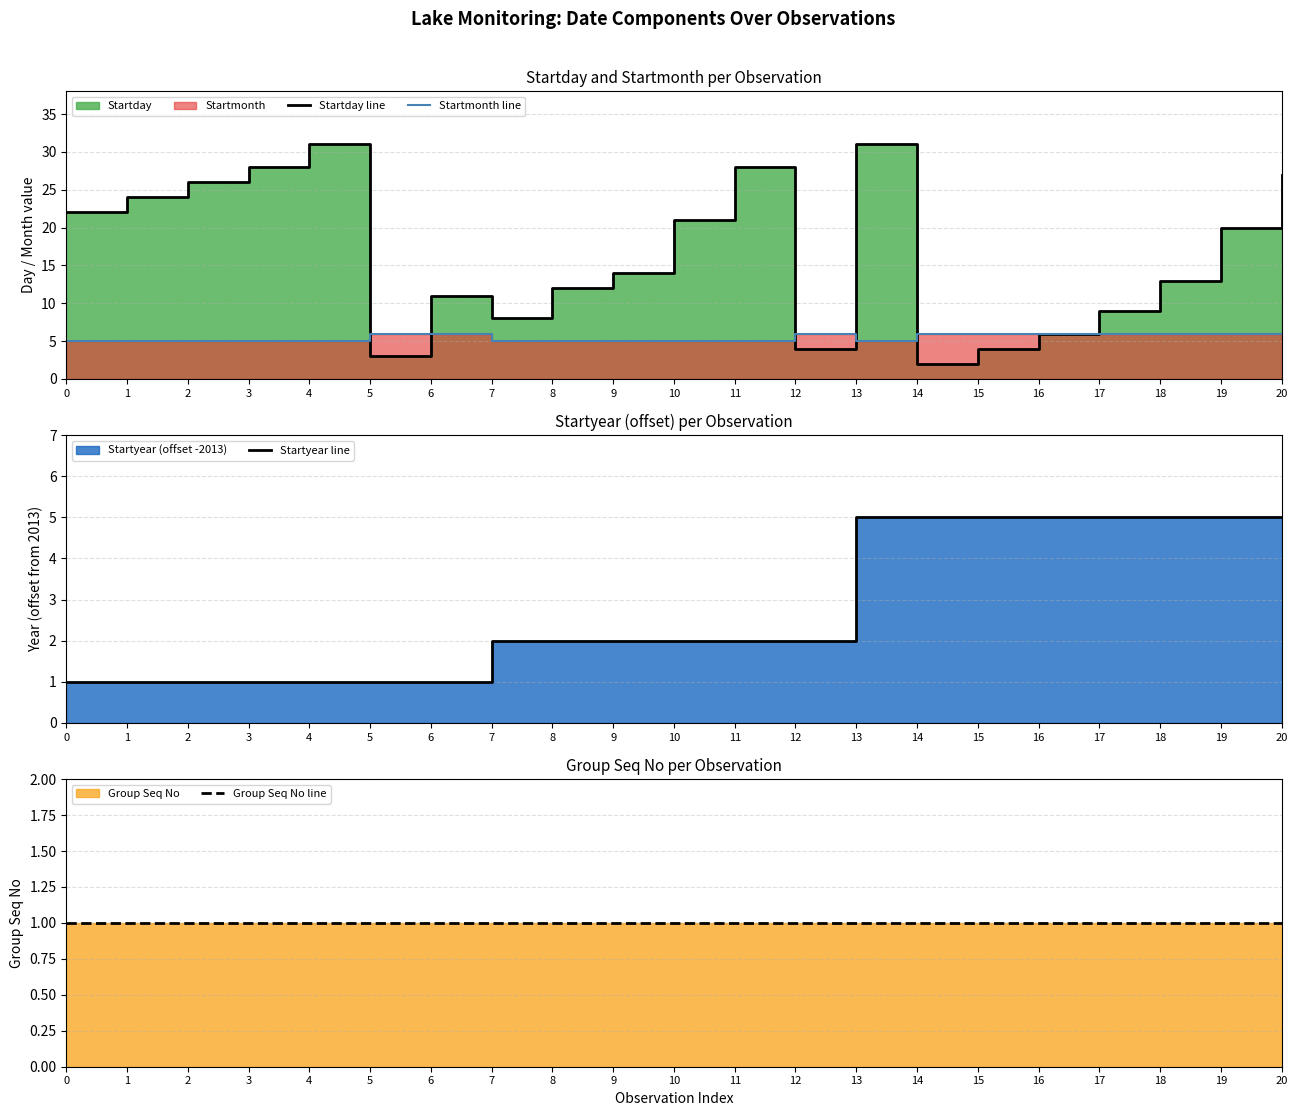

What is the total value across all series at 20?

39